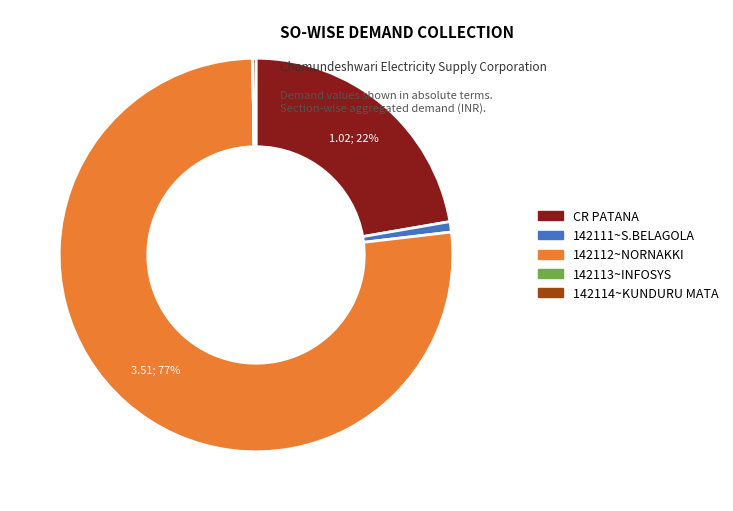

To the nearest percent, what is the average slice percentage?

20%